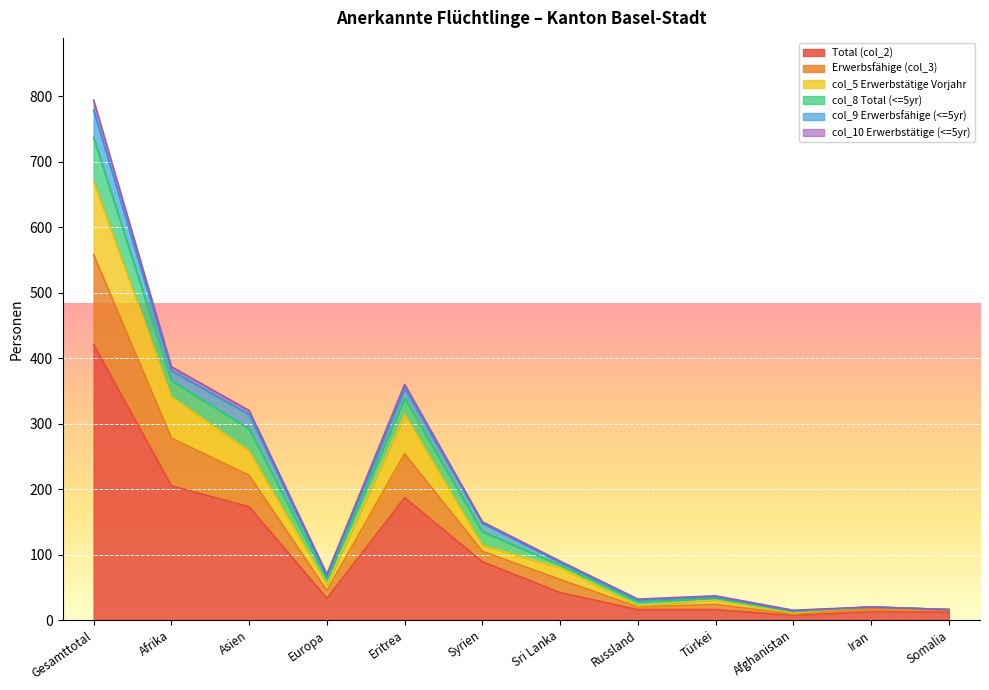

Which category has the highest value in the Total (col_2) series?

Gesamttotal